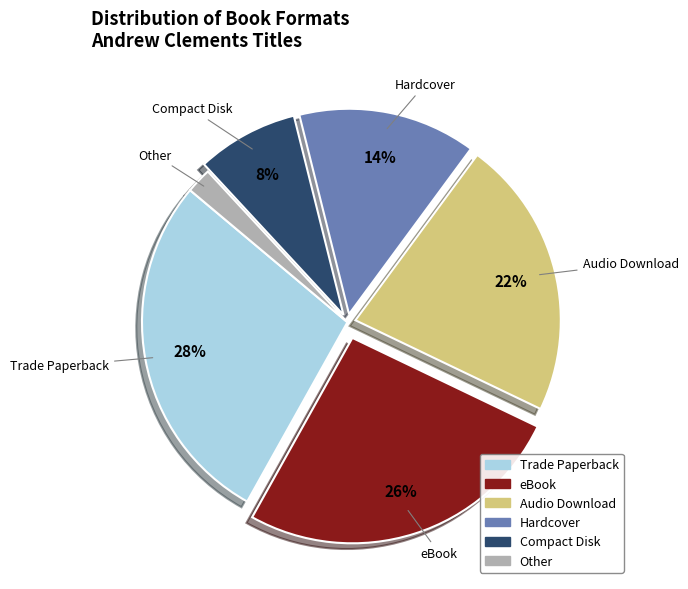

Is it true that Hardcover is 1% of the pie?

False